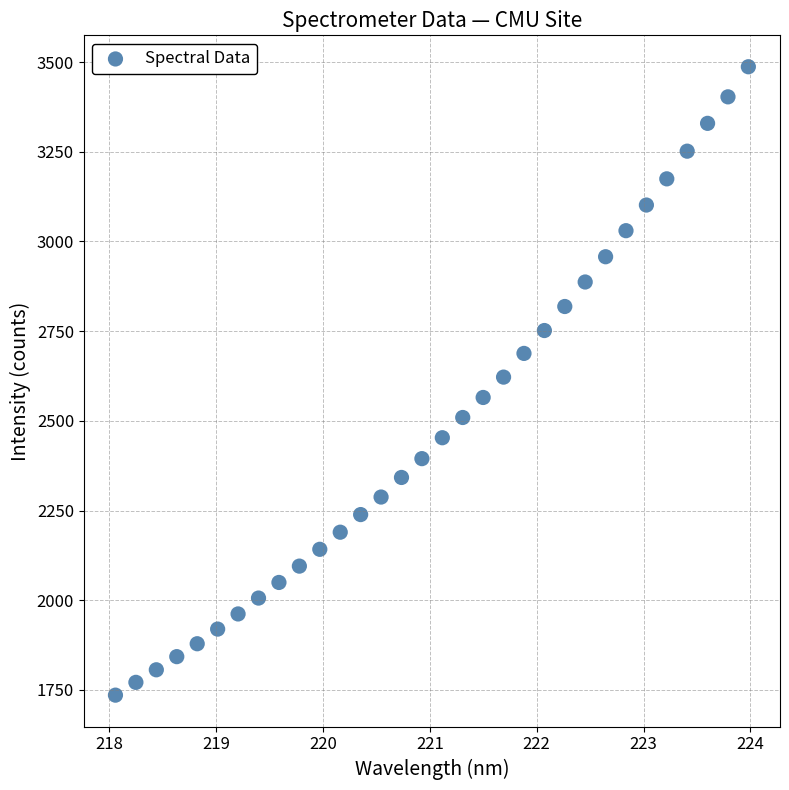

What is the range of Y values (max minus min)?

1751.9